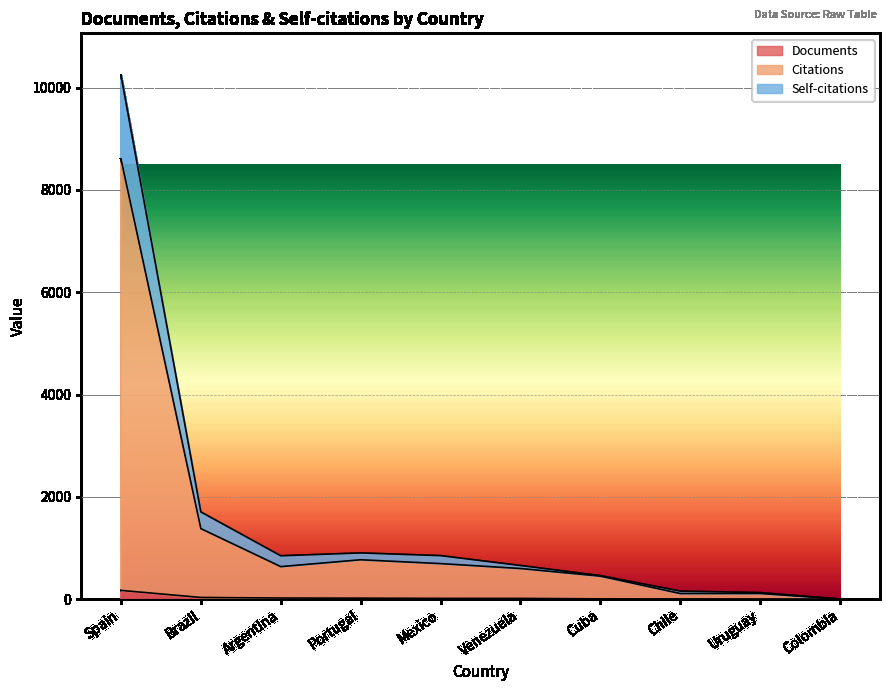

At which category is the sum across all series the highest?

Spain